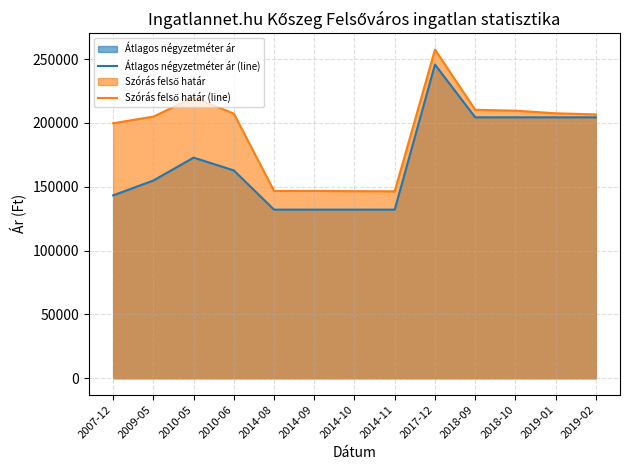

Which category has the lowest value in the Szórás felső határ (line) series?

2014-11